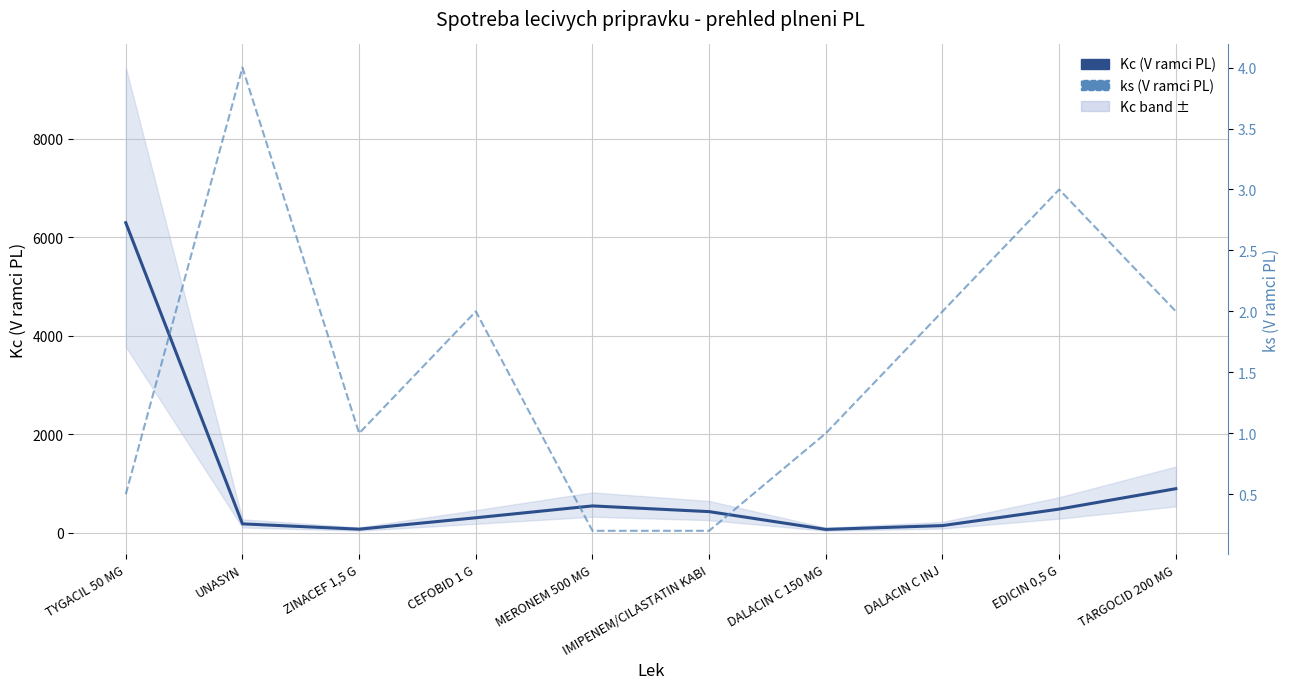

Reading right to left, what are all the values shown in this chart?

Kc (V ramci PL): 897.3	482.9	148.0	70.7	431.7	547.7	307.2	75.3	183.4	6296.3
ks (V ramci PL): 2.0	3.0	2.0	1.0	0.2	0.2	2.0	1.0	4.0	0.5